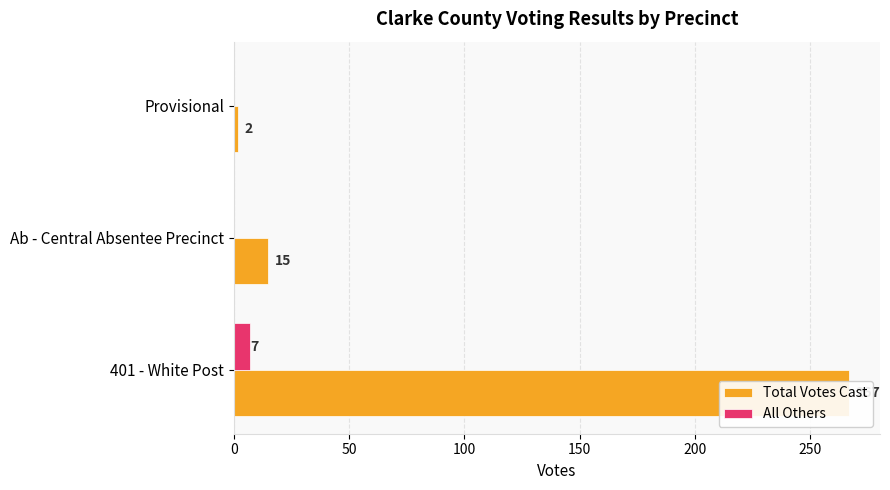

List the series in order of their peak value, highest first.

Total Votes Cast, All Others